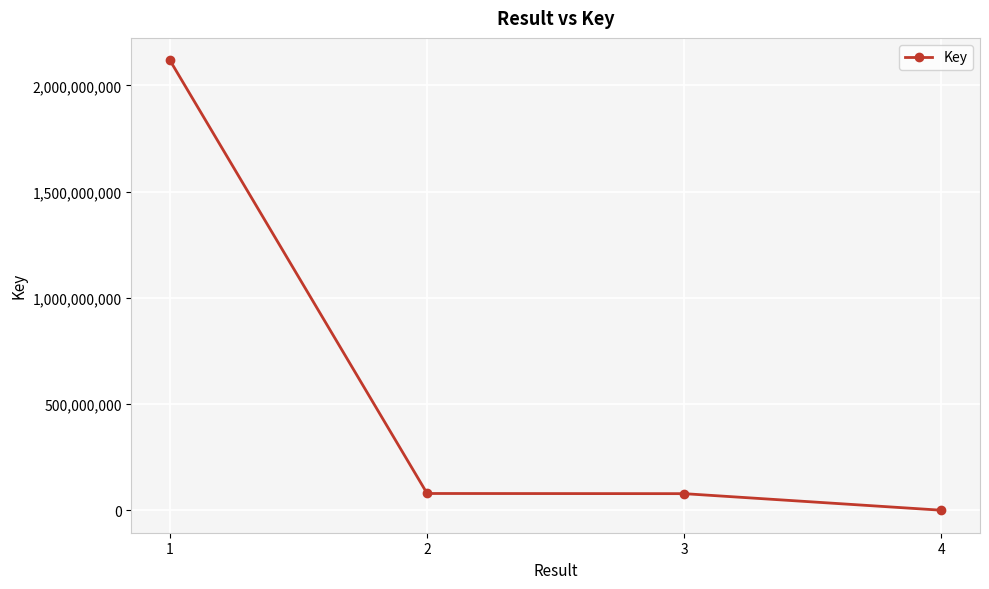

Does the chart display data point markers on the line(s)?

Yes